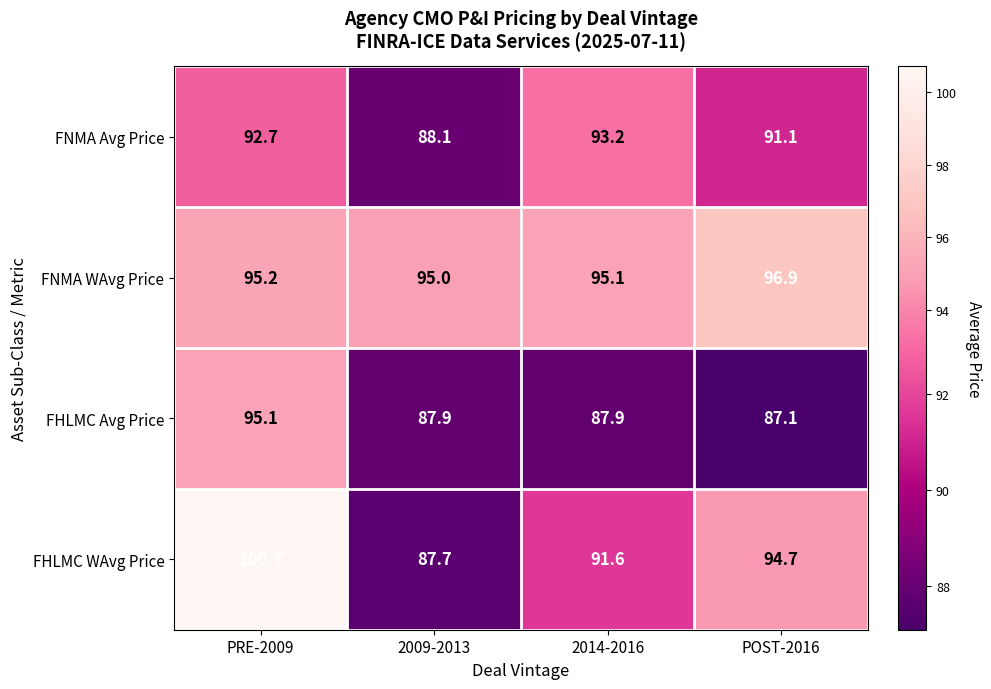

What is the greatest value displayed?

100.7